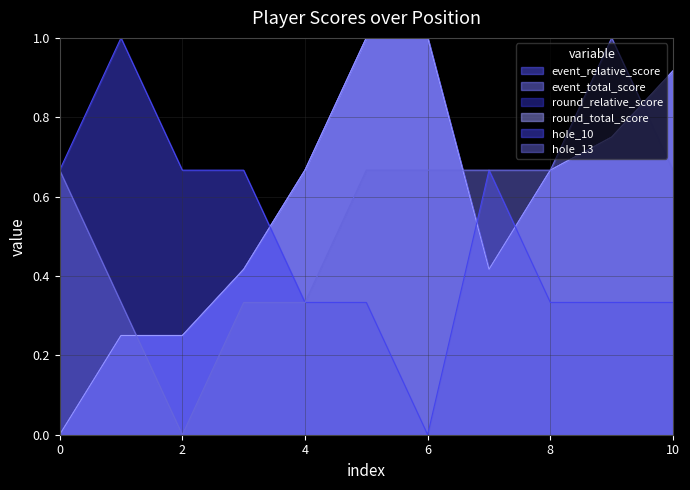

True or false: round_total_score and hole_10 cross at least once.

True